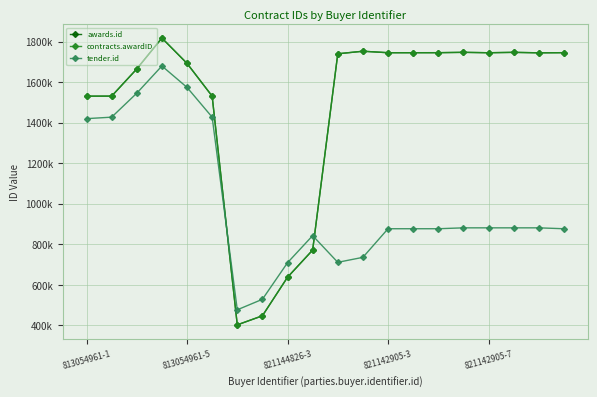

True or false: awards.id has more than 1 points higher than both neighbors.

True